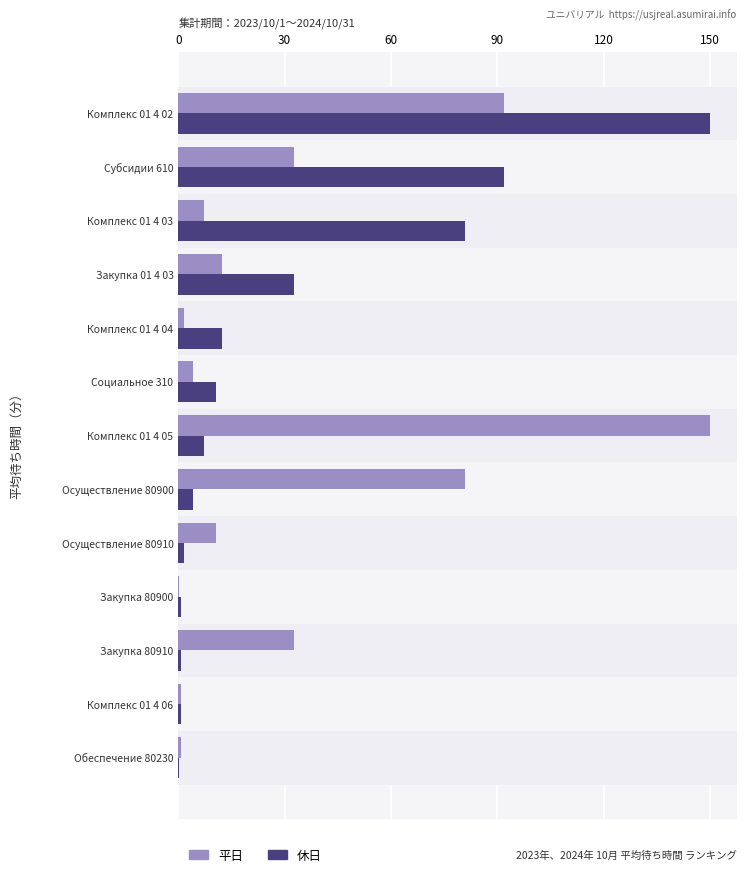

At which label does 休日 reach its peak?

Комплекс 01 4 02